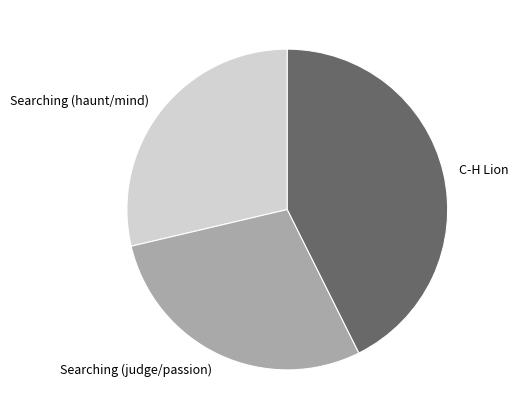

Which category has the biggest portion of the pie?

C-H Lion